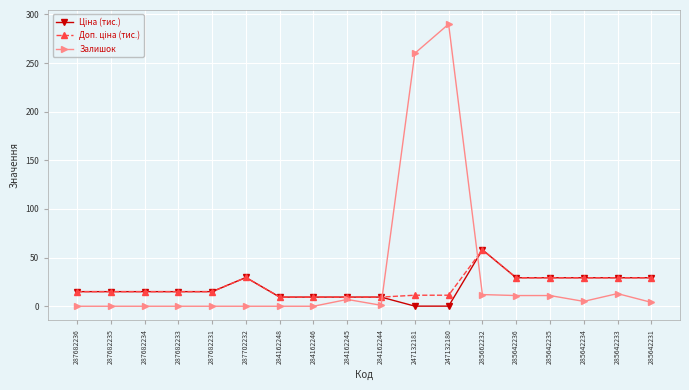

Which label corresponds to the largest value in the chart?

247132180